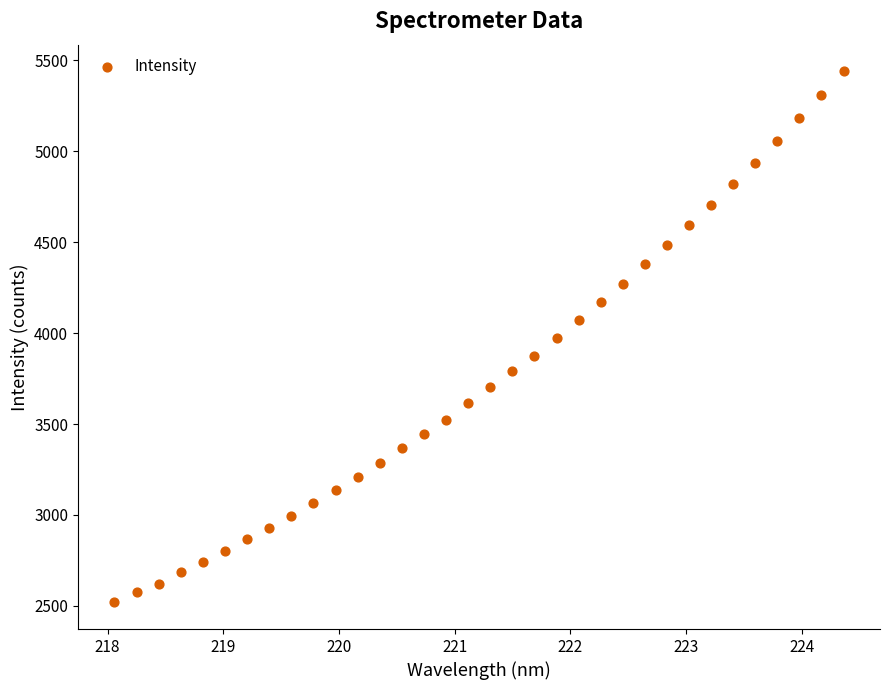

What is the range of Y values (max minus min)?

2920.8